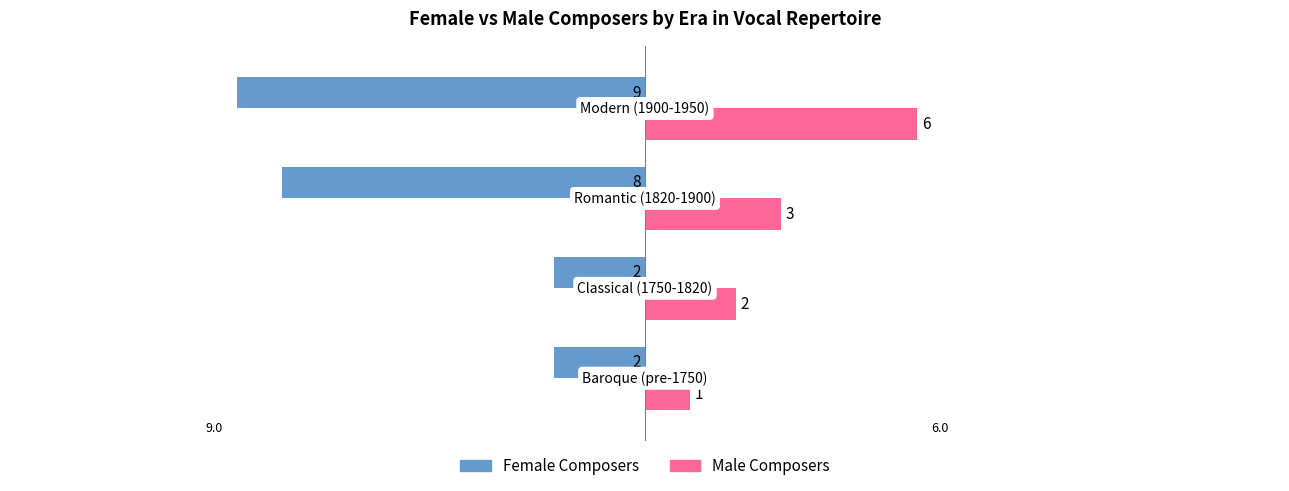

Rank the series by their maximum value, from highest to lowest.

Male Composers, Female Composers